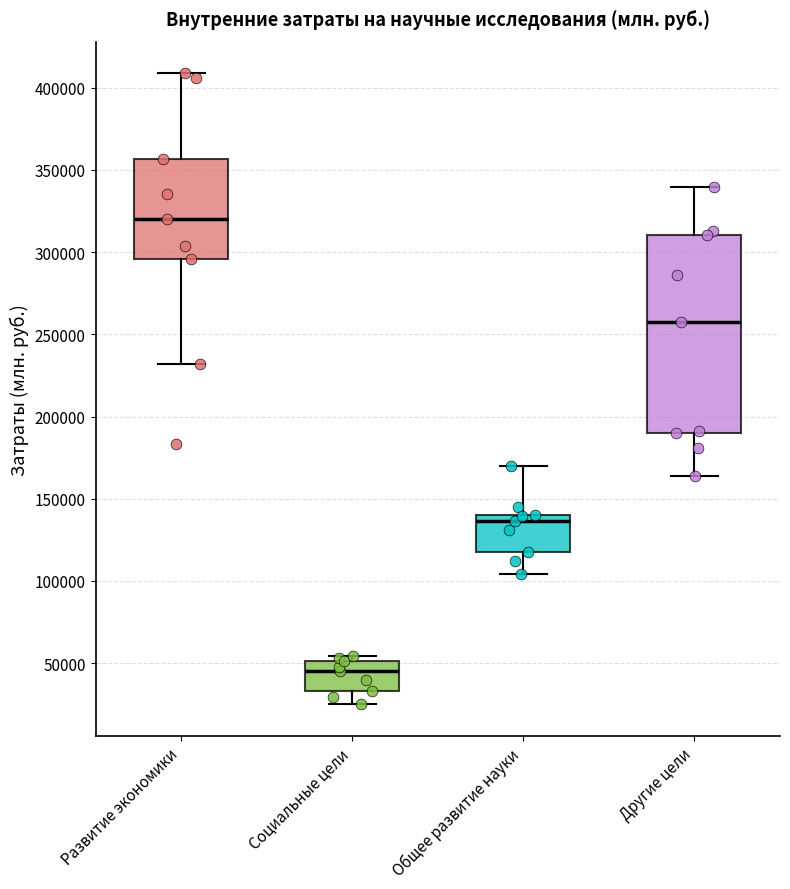

Comparing the boxes themselves (not the whiskers), which one is the tallest?

Другие цели